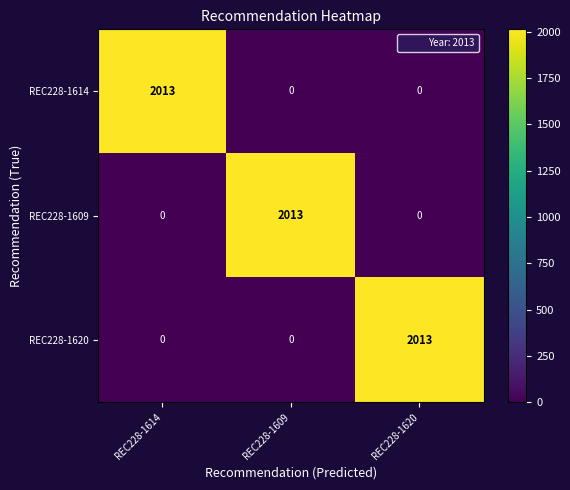

Count the number of categories in the chart.

3